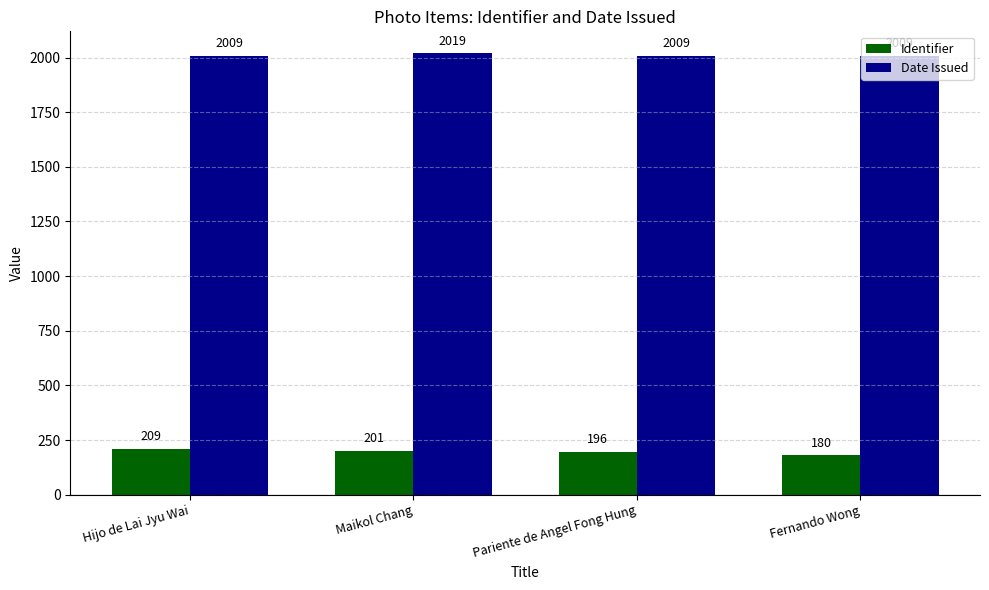

Are the bars horizontal?

No